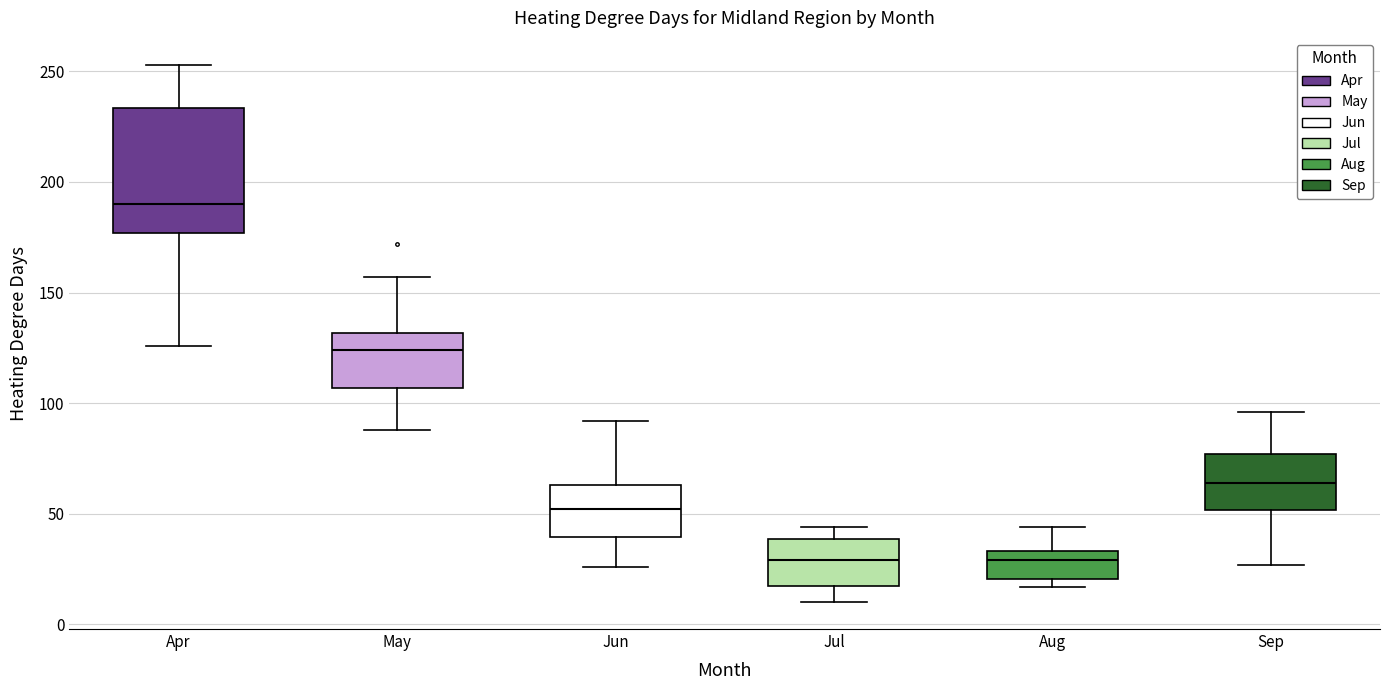

Where is the lower edge of the box for Jun on the y-axis? The values are not printed on the chart, so give them approximately, as read against the axis.

40